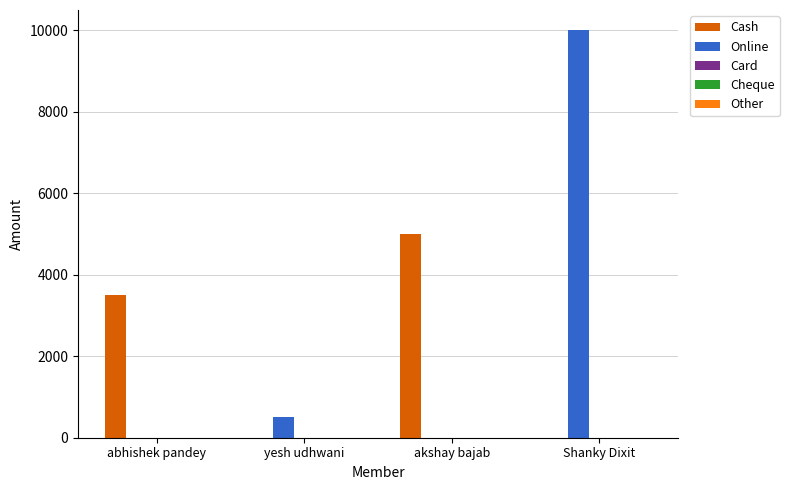

At which category is the sum across all series the highest?

Shanky Dixit